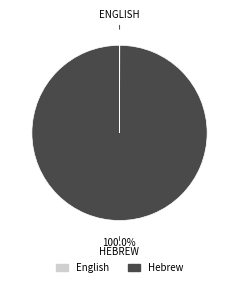

To the nearest percent, what percentage of the pie is Hebrew?

100%